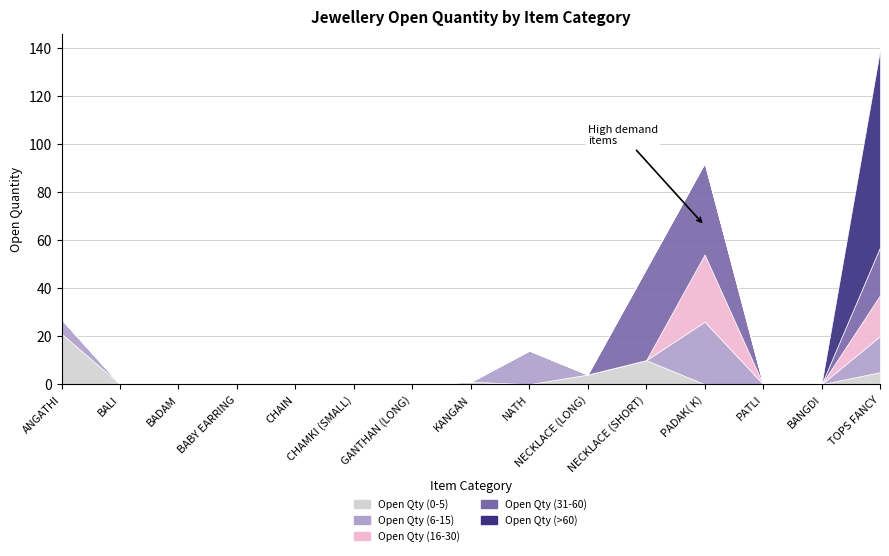

Reading left to right, extract all data points from this chart.

Open Qty (0-5): ANGATHI=21	BALI=0	BADAM=0	BABY EARRING=0	CHAIN=0	CHAMKI (SMALL)=0	GANTHAN (LONG)=0	KANGAN=1	NATH=0	NECKLACE (LONG)=4	NECKLACE (SHORT)=10	PADAK( K)=0	PATLI=0	BANGDI=0	TOPS FANCY=5
Open Qty (6-15): ANGATHI=6	BALI=0	BADAM=0	BABY EARRING=0	CHAIN=0	CHAMKI (SMALL)=0	GANTHAN (LONG)=0	KANGAN=0	NATH=14	NECKLACE (LONG)=0	NECKLACE (SHORT)=0	PADAK( K)=26	PATLI=0	BANGDI=0	TOPS FANCY=15
Open Qty (16-30): ANGATHI=0	BALI=0	BADAM=0	BABY EARRING=0	CHAIN=0	CHAMKI (SMALL)=0	GANTHAN (LONG)=0	KANGAN=0	NATH=0	NECKLACE (LONG)=0	NECKLACE (SHORT)=0	PADAK( K)=28	PATLI=0	BANGDI=0	TOPS FANCY=17
Open Qty (31-60): ANGATHI=0	BALI=0	BADAM=0	BABY EARRING=0	CHAIN=0	CHAMKI (SMALL)=0	GANTHAN (LONG)=0	KANGAN=0	NATH=0	NECKLACE (LONG)=0	NECKLACE (SHORT)=38	PADAK( K)=38	PATLI=0	BANGDI=0	TOPS FANCY=20
Open Qty (>60): ANGATHI=0	BALI=0	BADAM=0	BABY EARRING=0	CHAIN=0	CHAMKI (SMALL)=0	GANTHAN (LONG)=0	KANGAN=0	NATH=0	NECKLACE (LONG)=0	NECKLACE (SHORT)=0	PADAK( K)=0	PATLI=0	BANGDI=0	TOPS FANCY=82